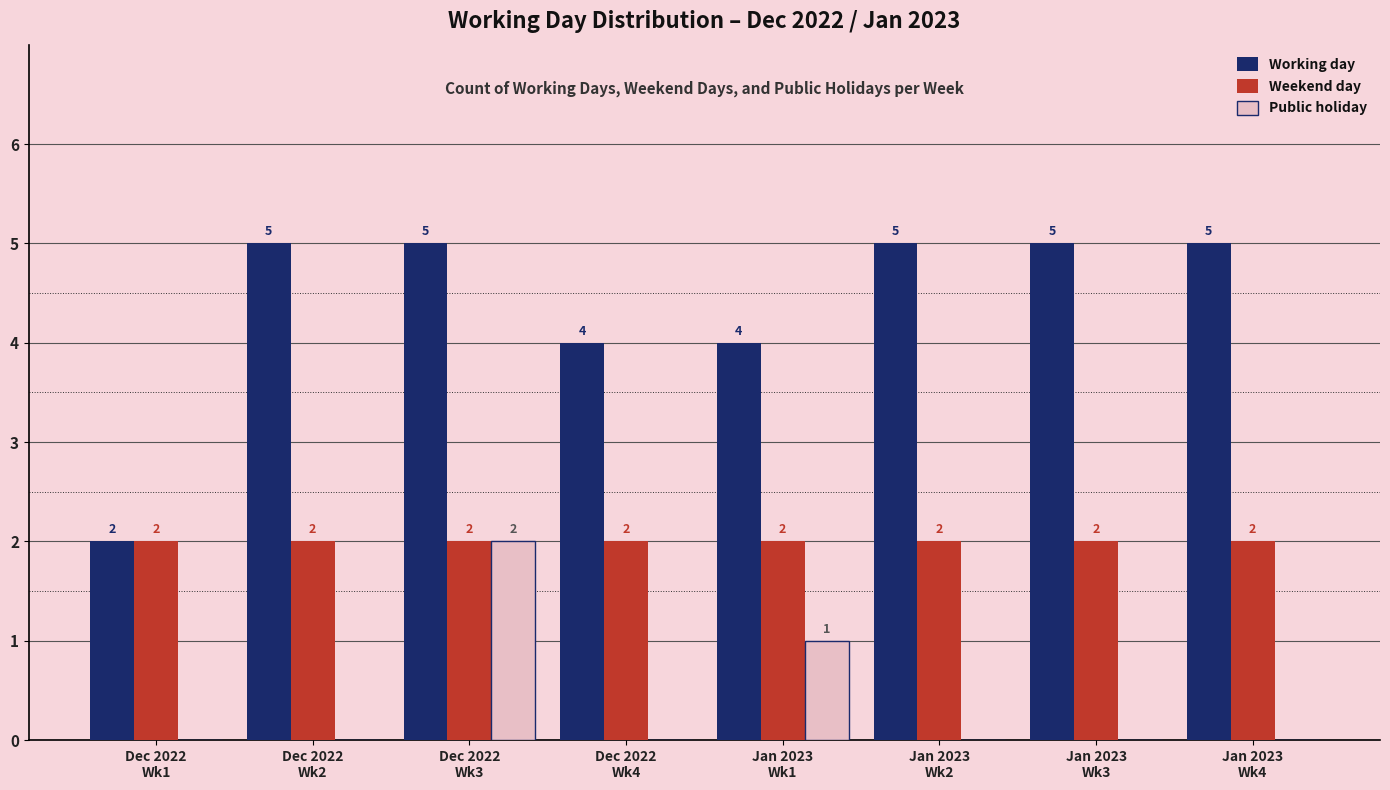

The value of Weekend day at Dec 2022
Wk2 is 2. True or false?

True